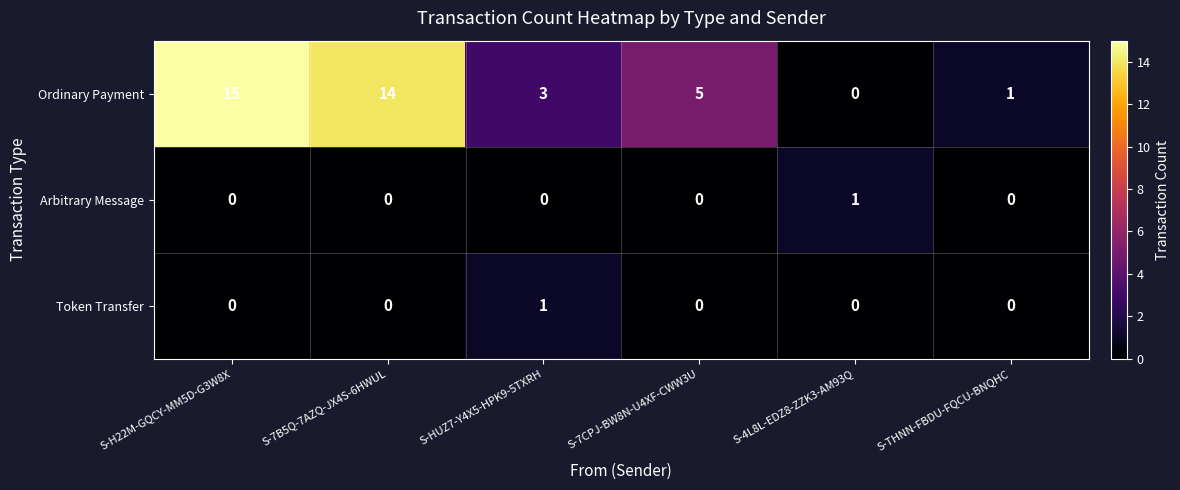

What is the sum of the Ordinary Payment values at S-H22M-GQCY-MM5D-G3W8X and S-7B5Q-7AZQ-JX4S-6HWUL?

29